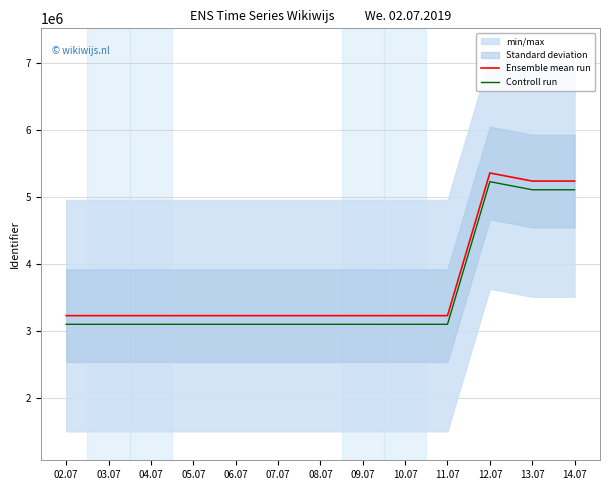

What is the sum of the Controll run values at 14.07 and 07.07?

8196238.0